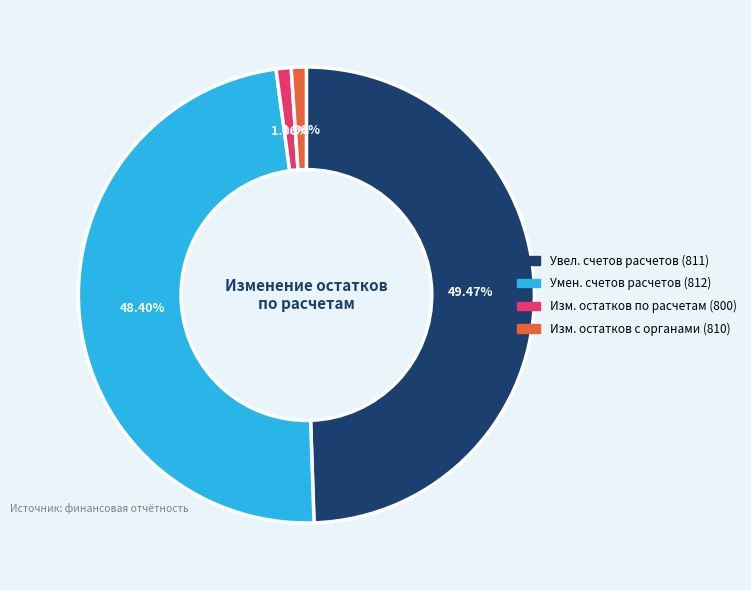

Is there a majority slice in this chart?

No